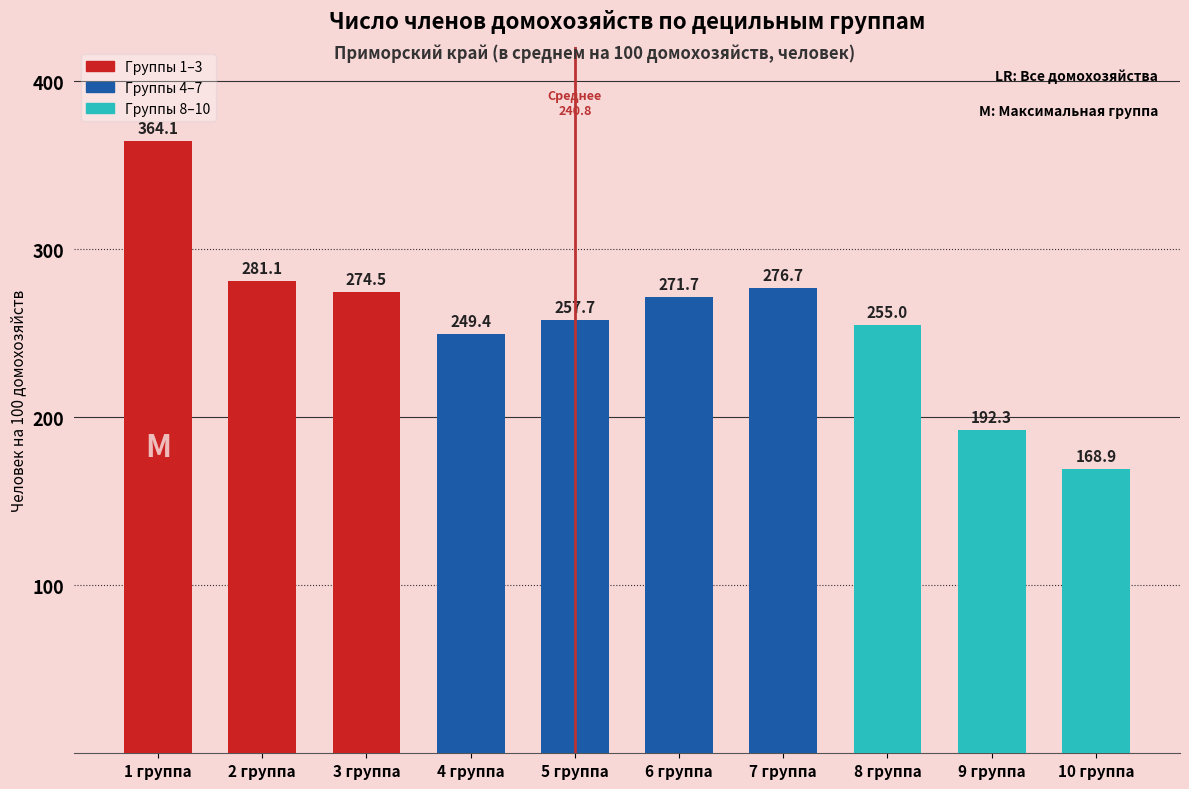

What is the value of the 6th bar from the left?

271.7